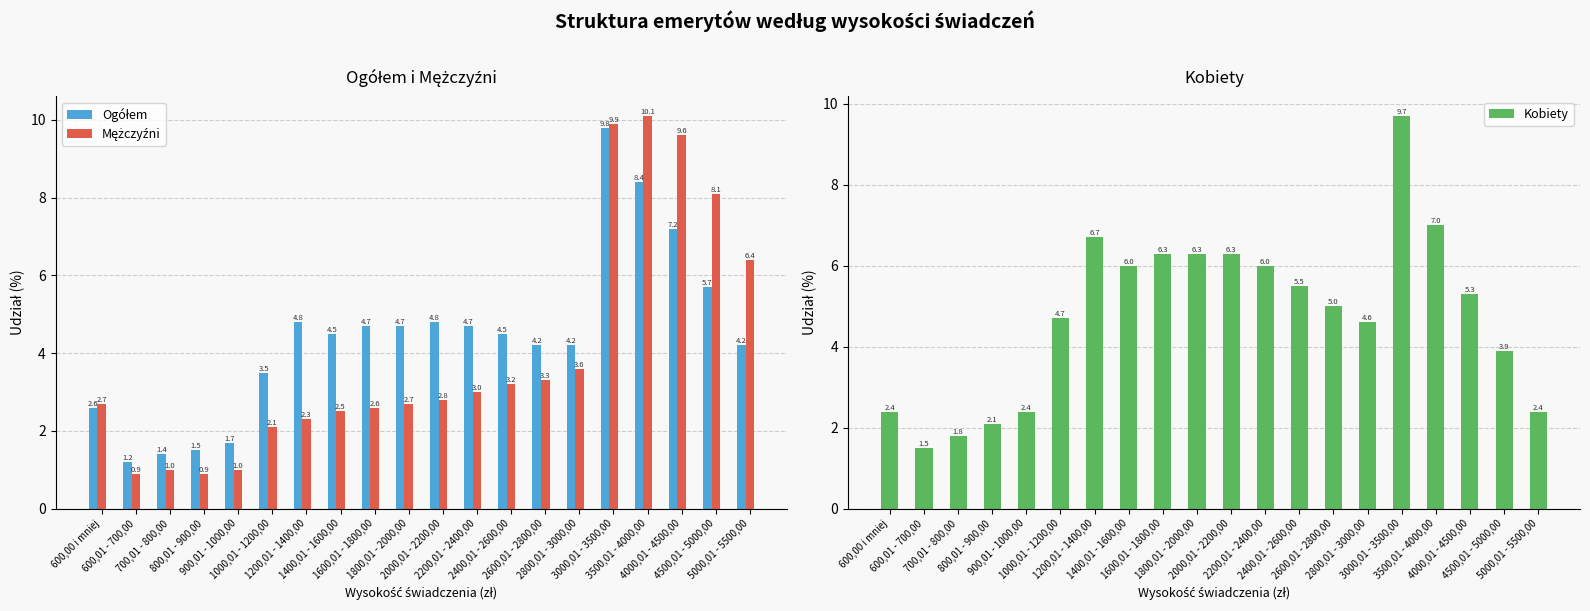

Rank the categories by Kobiety value from highest to lowest.

3000,01 - 3500,00, 3500,01 - 4000,00, 1200,01 - 1400,00, 1600,01 - 1800,00, 1800,01 - 2000,00, 2000,01 - 2200,00, 1400,01 - 1600,00, 2200,01 - 2400,00, 2400,01 - 2600,00, 4000,01 - 4500,00, 2600,01 - 2800,00, 1000,01 - 1200,00, 2800,01 - 3000,00, 4500,01 - 5000,00, 600,00 i mniej, 900,01 - 1000,00, 5000,01 - 5500,00, 800,01 - 900,00, 700,01 - 800,00, 600,01 - 700,00